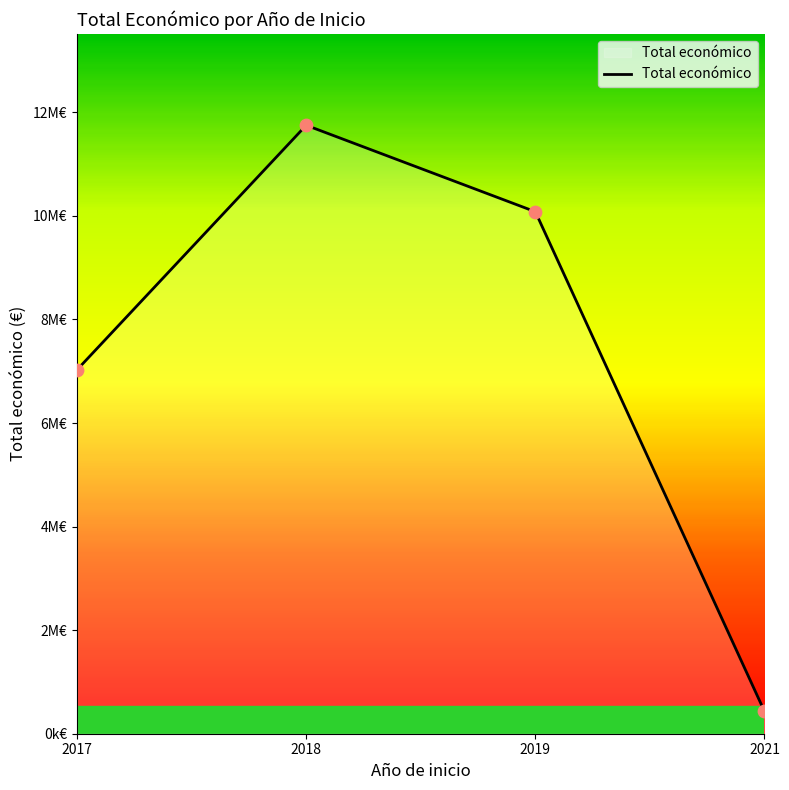

Is this an area chart (filled region under the line)?

Yes